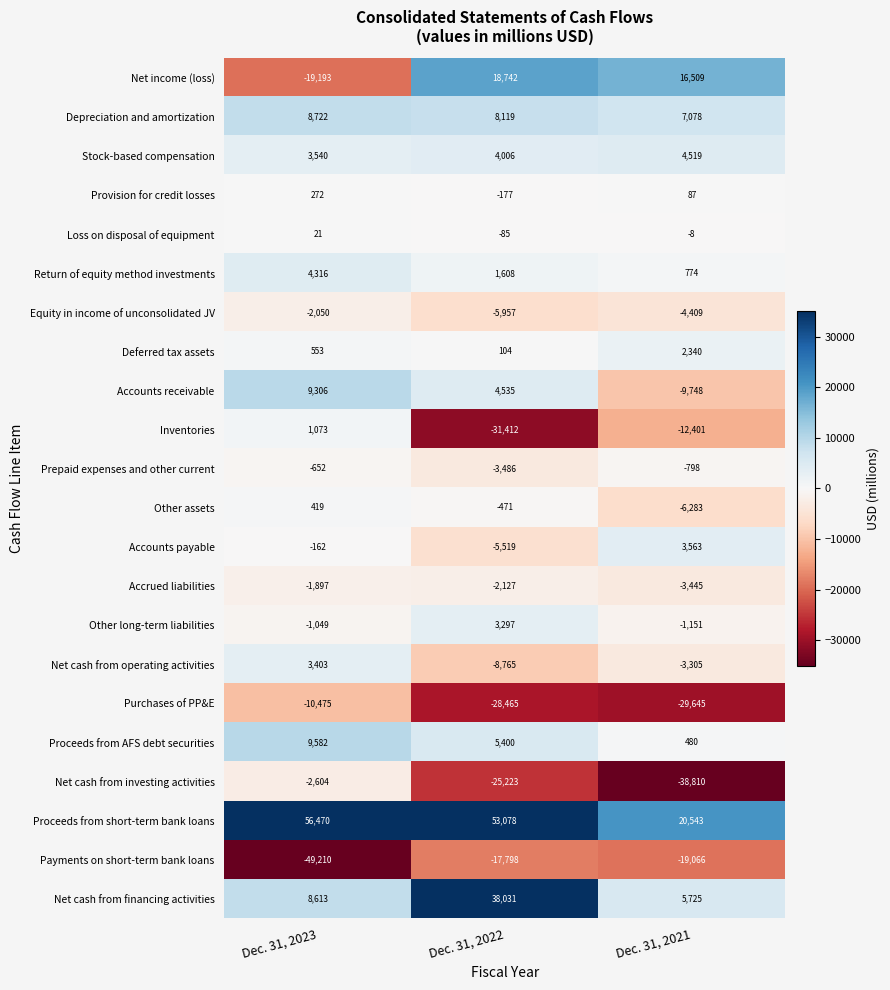

What is the greatest value displayed?

56470